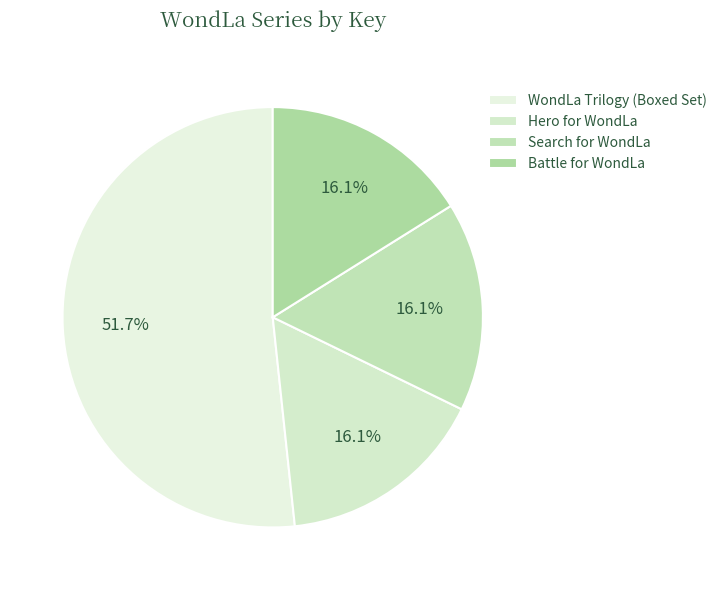

Is it true that Hero for WondLa is 27% of the pie?

False